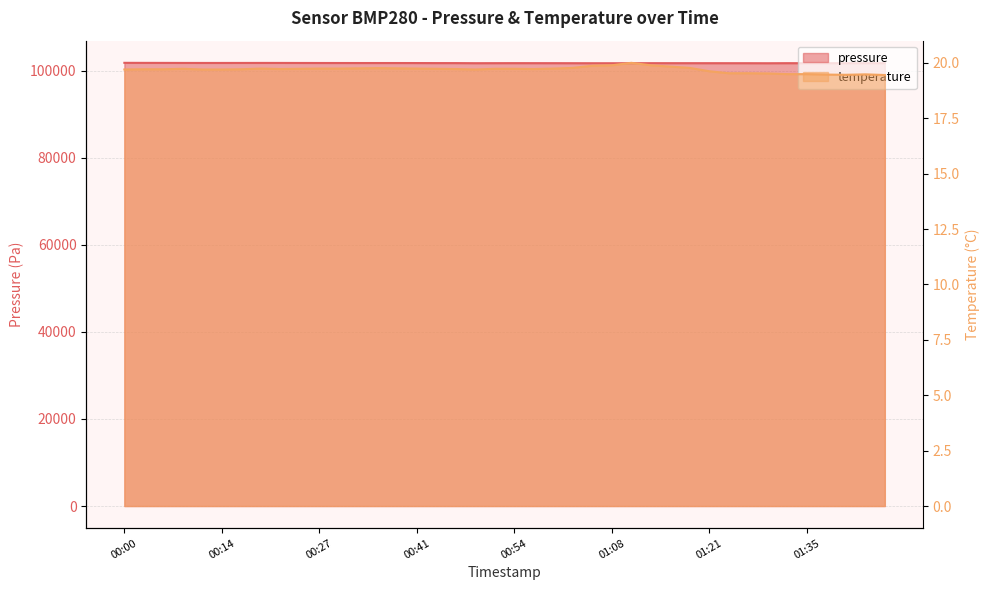

How many lines are shown in the chart?

2